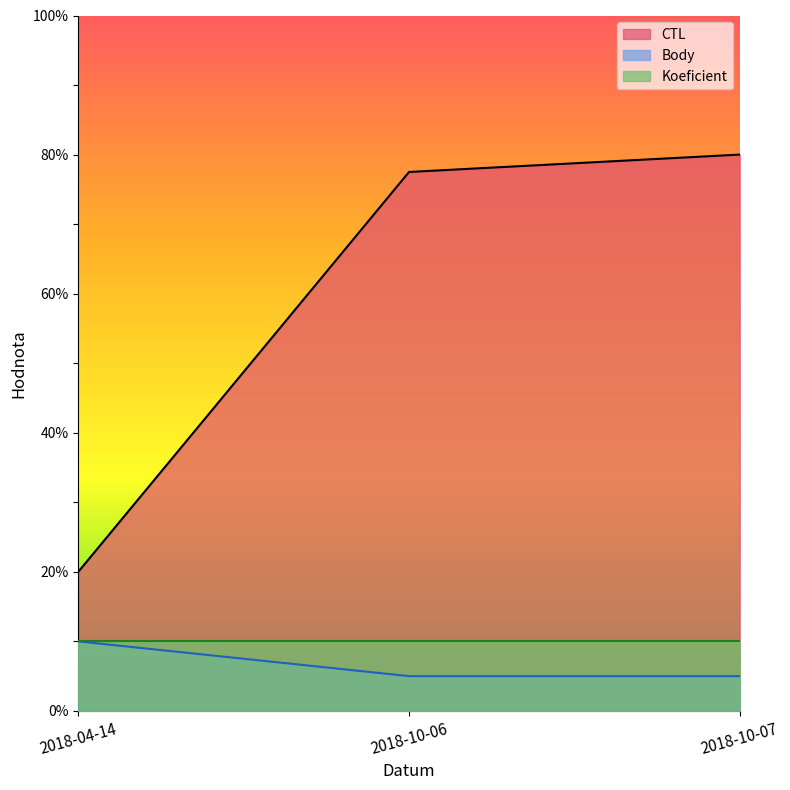

How many series are shown in this chart?

3